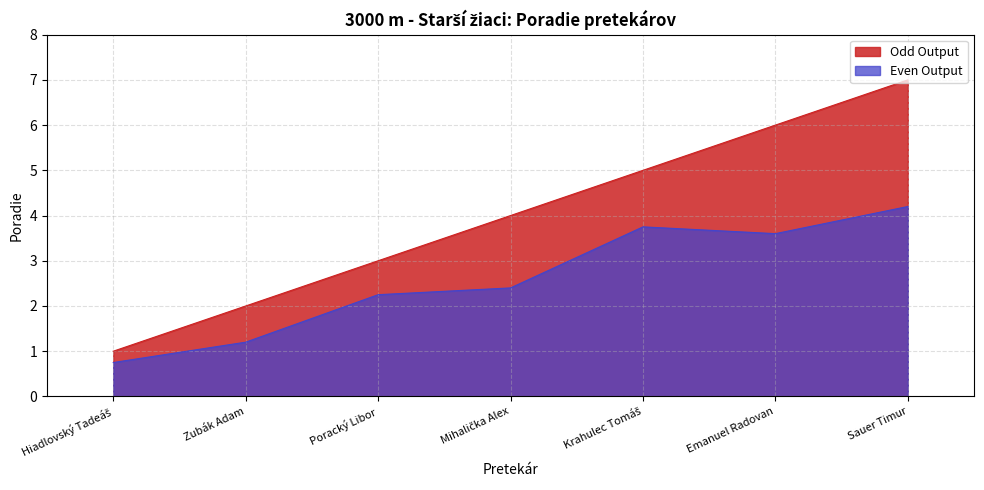

True or false: the data shows 1 at Mihalička Alex.

False